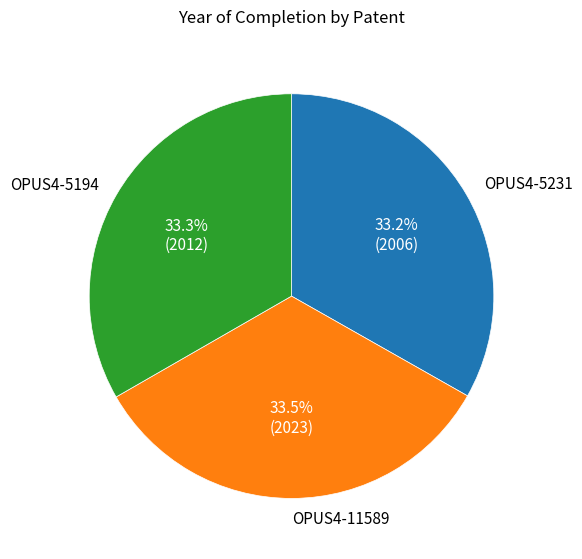

Count the number of slices in the pie.

3